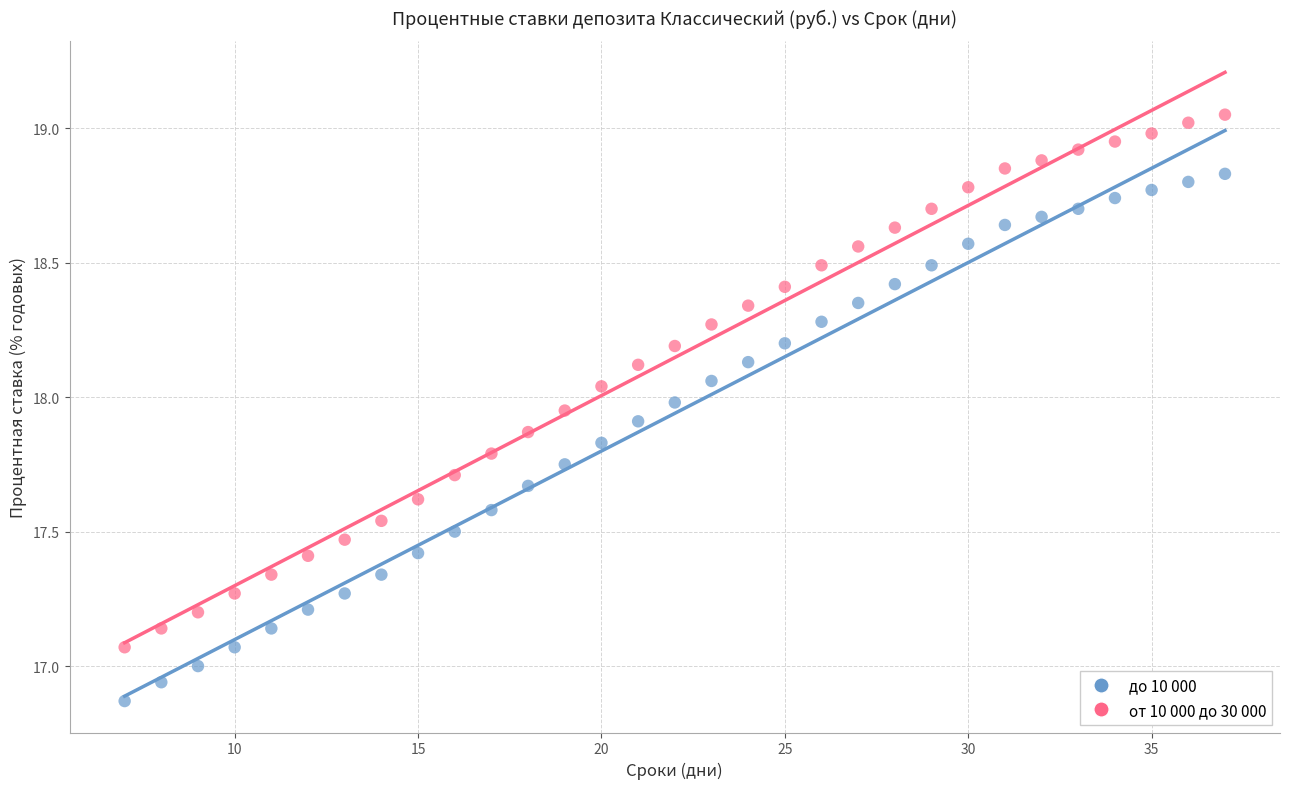

Which series has the largest Y range (max minus min)?

от 10 000 до 30 000